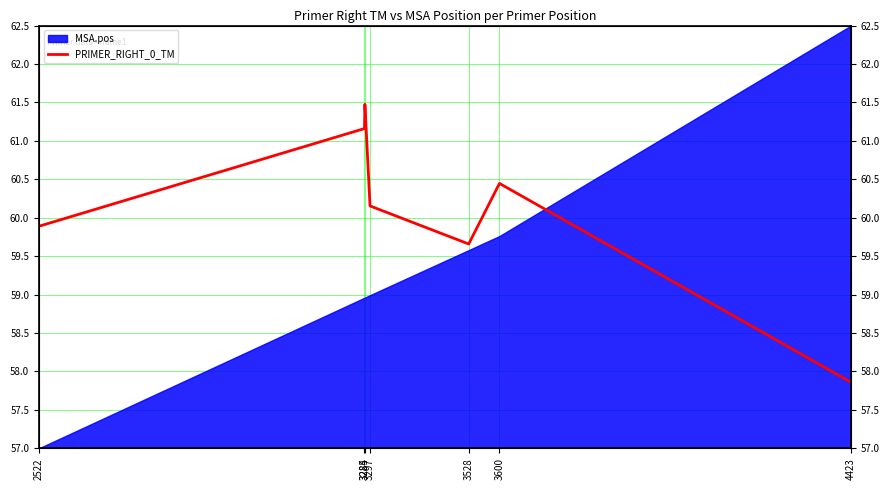

What is the average value?

60.1